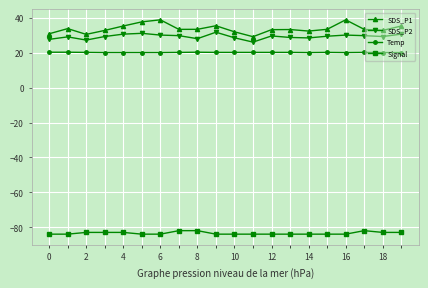

List the series in order of their peak value, lowest first.

Signal, Temp, SDS_P2, SDS_P1